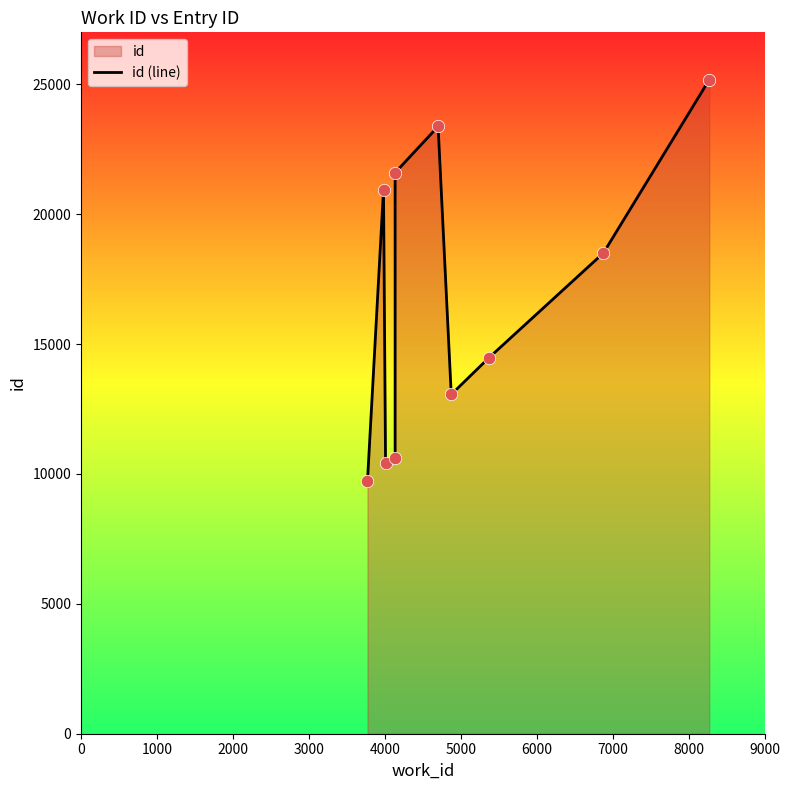

Approximately how many times larger is the value at 9000 compared to 4000?

1.2